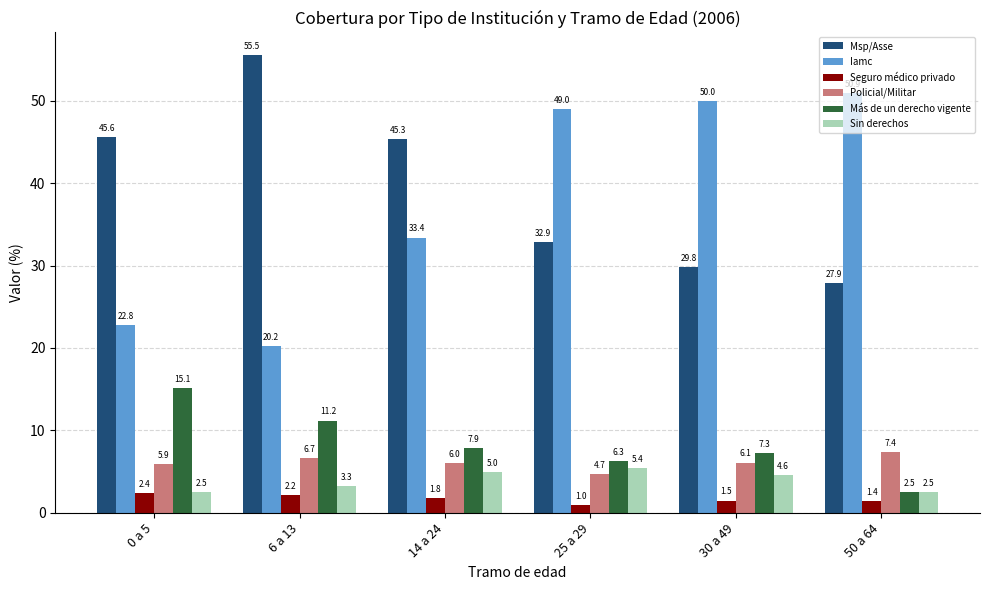

Which series has the widest spread of values?

Iamc